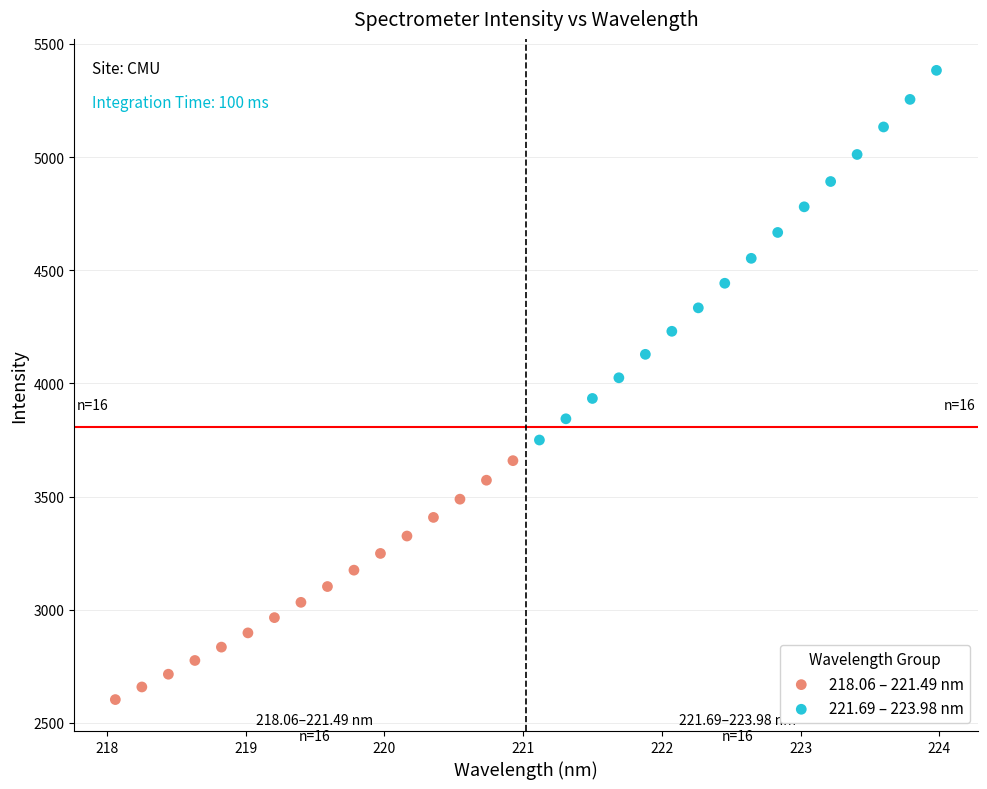

Which series contains the lowest Y value?

218.06 – 221.49 nm